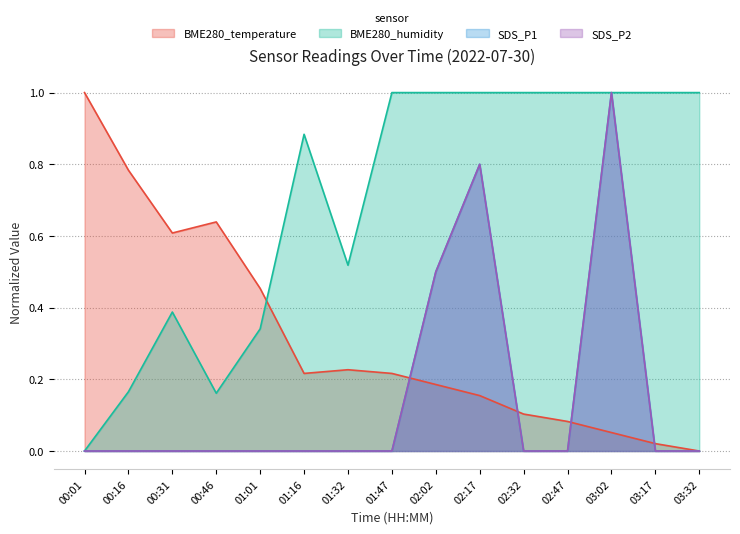

True or false: BME280_humidity and SDS_P2 cross at least once.

False